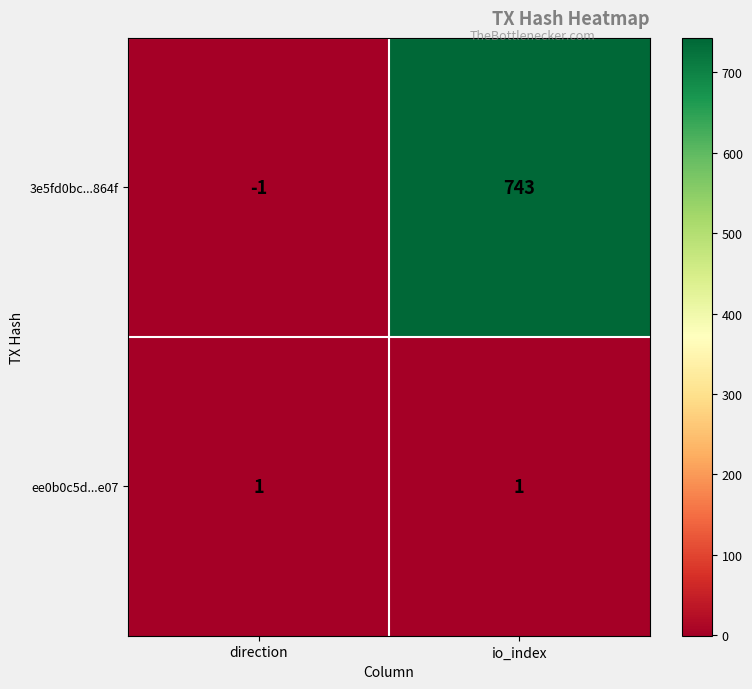

Between direction and io_index, which series saw the biggest shift?

3e5fd0bc...864f